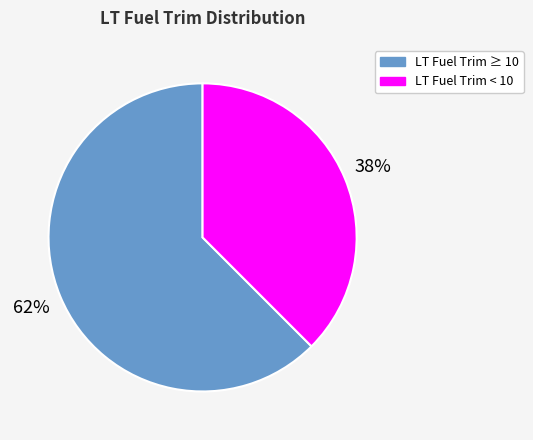

Which slice is the smallest?

LT Fuel Trim < 10